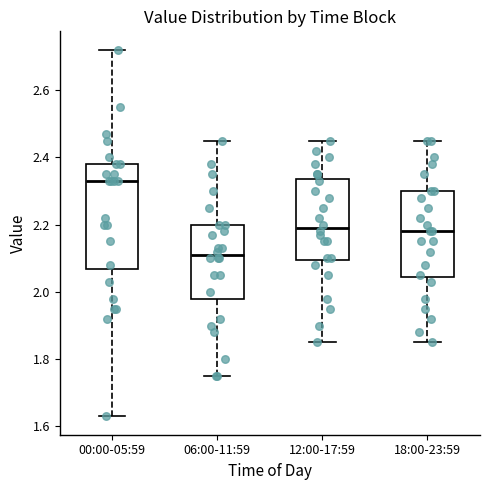

Which box is the tallest, from its lower edge to its upper edge?

00:00-05:59